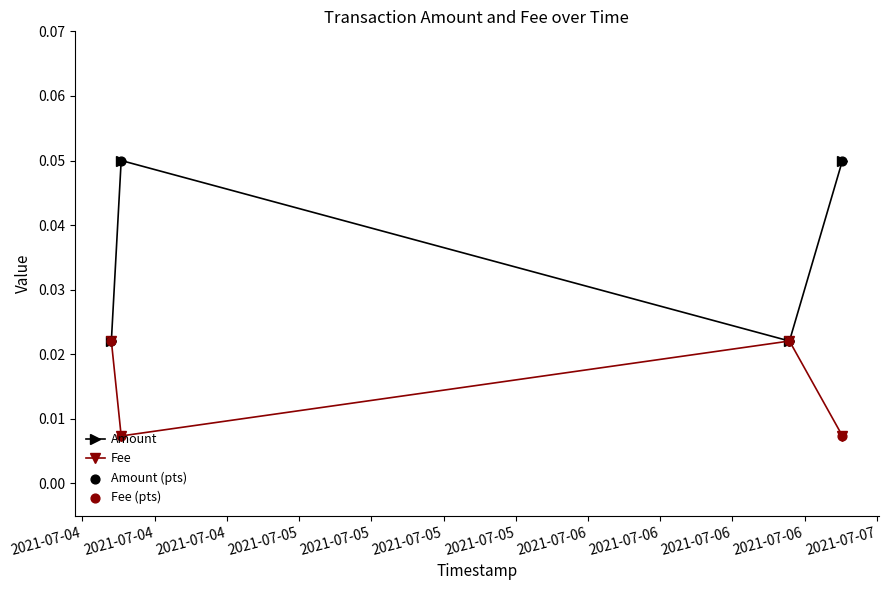

Which series has the widest spread of values?

Amount